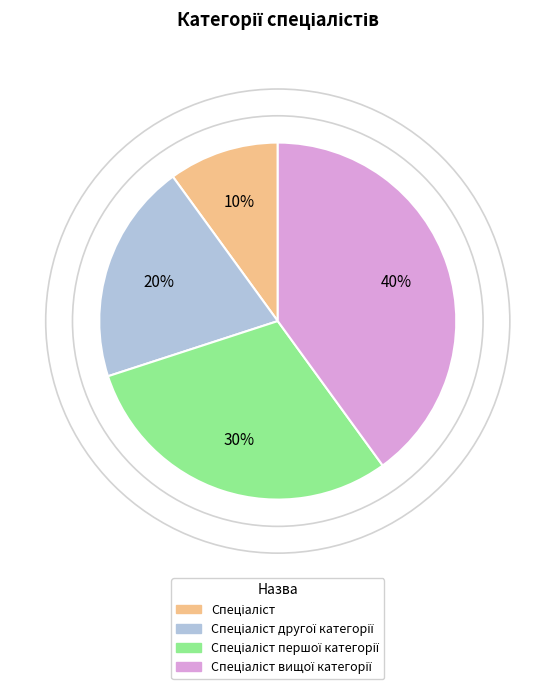

Count the number of slices in the pie.

4